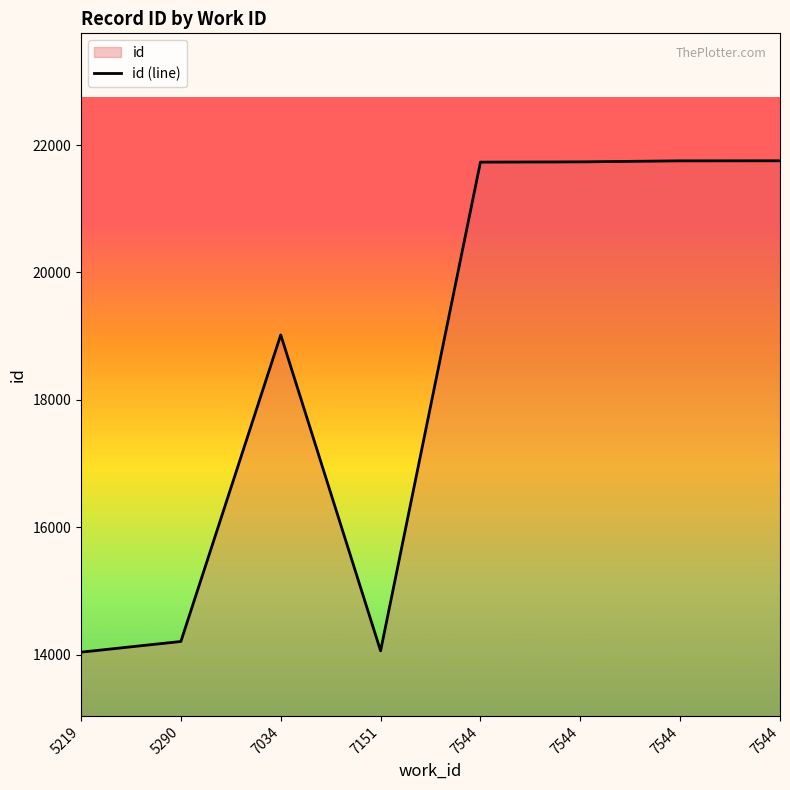

True or false: the data shows 21736 at 7544.

True